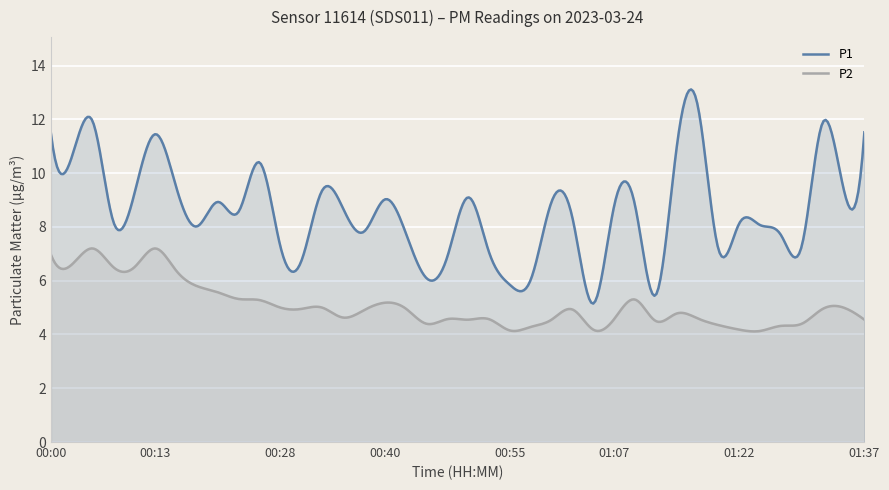

Is it true that P2 equals 5.8 at 00:18?

True